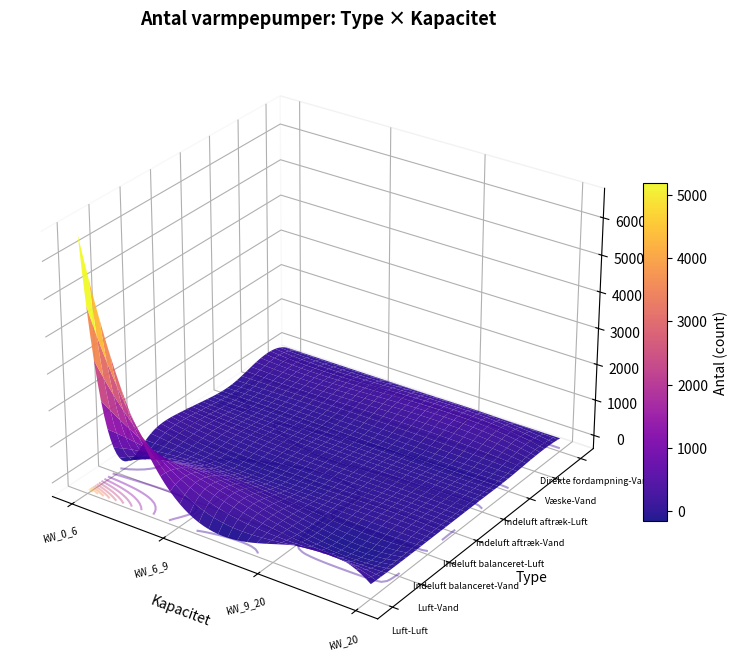

Which series changed the most between 4 and 10?

Luft-Luft